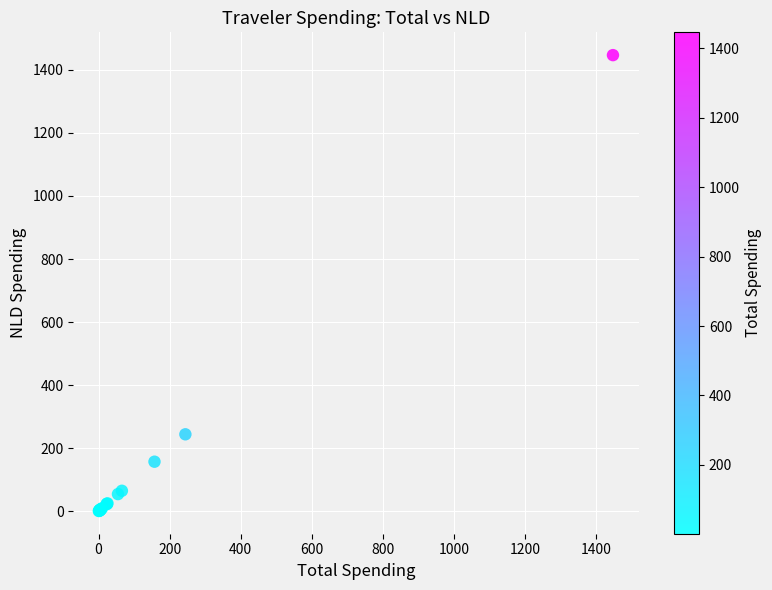

What Y value in the scatter plot is closest to 723?

244.2